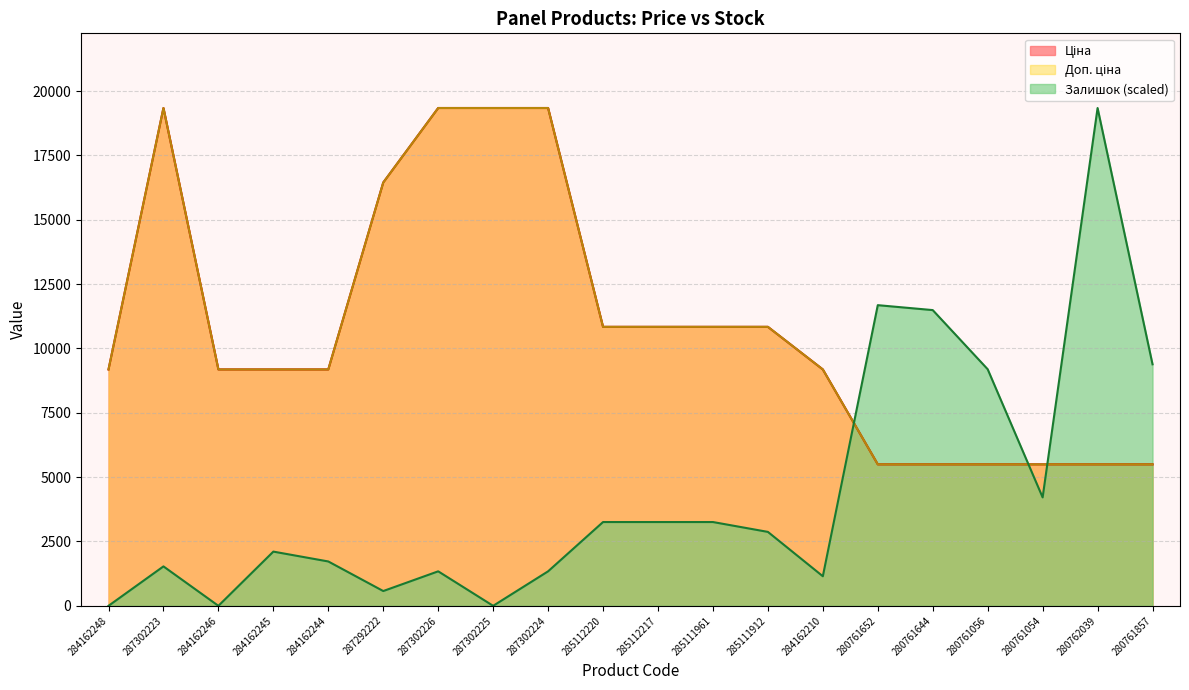

What is the difference between the maximum and minimum values in the Залишок series?

19343.1